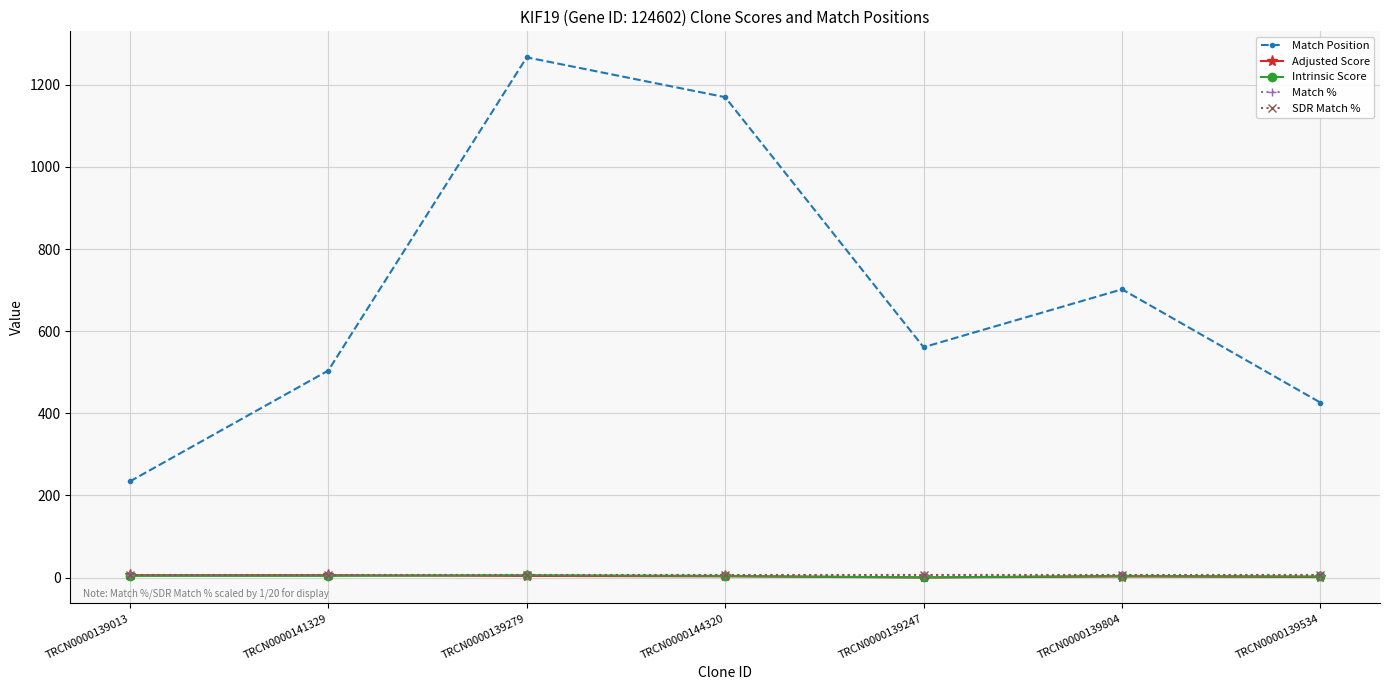

At which category does the chart reach its peak across all series?

TRCN0000139279